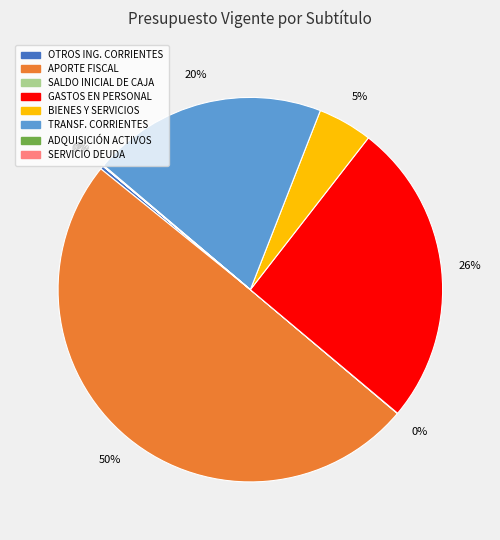

Which slice is the largest?

APORTE FISCAL